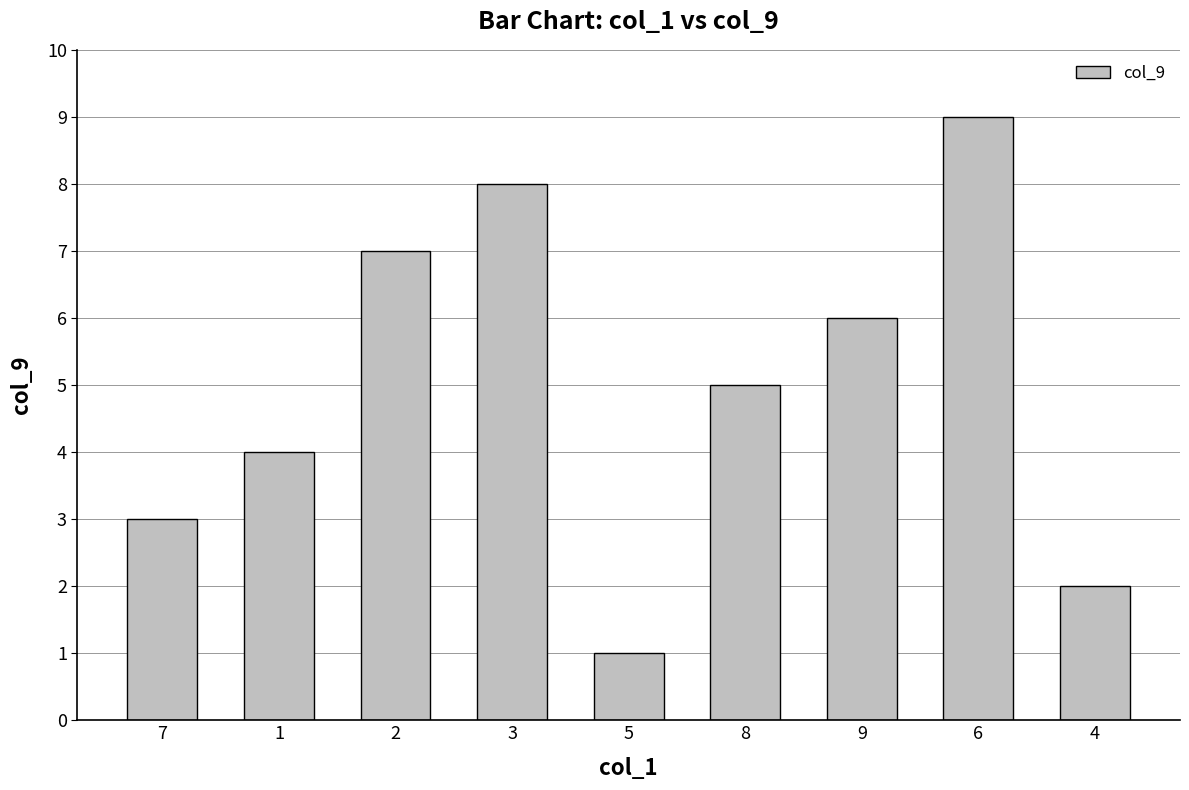

Where is the data nearest to the value 5?

8